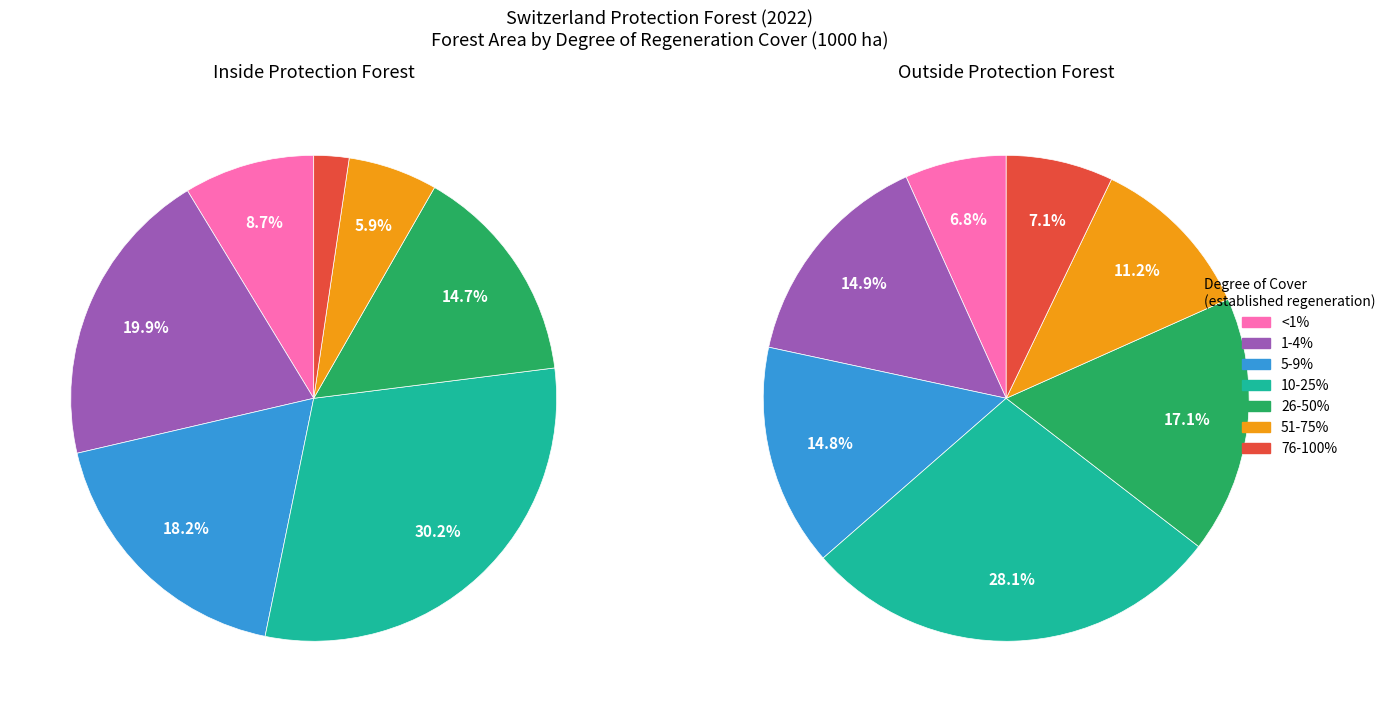

Rank the series by their average value, from lowest to highest.

inside, outside